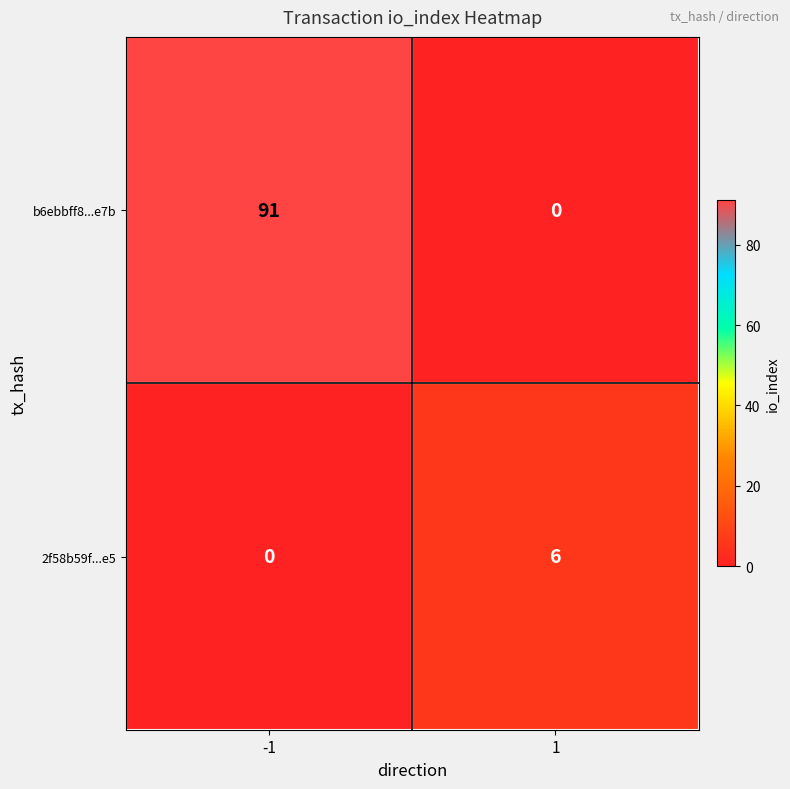

Is it true that b6ebbff8...e7b equals 43 at 1?

False